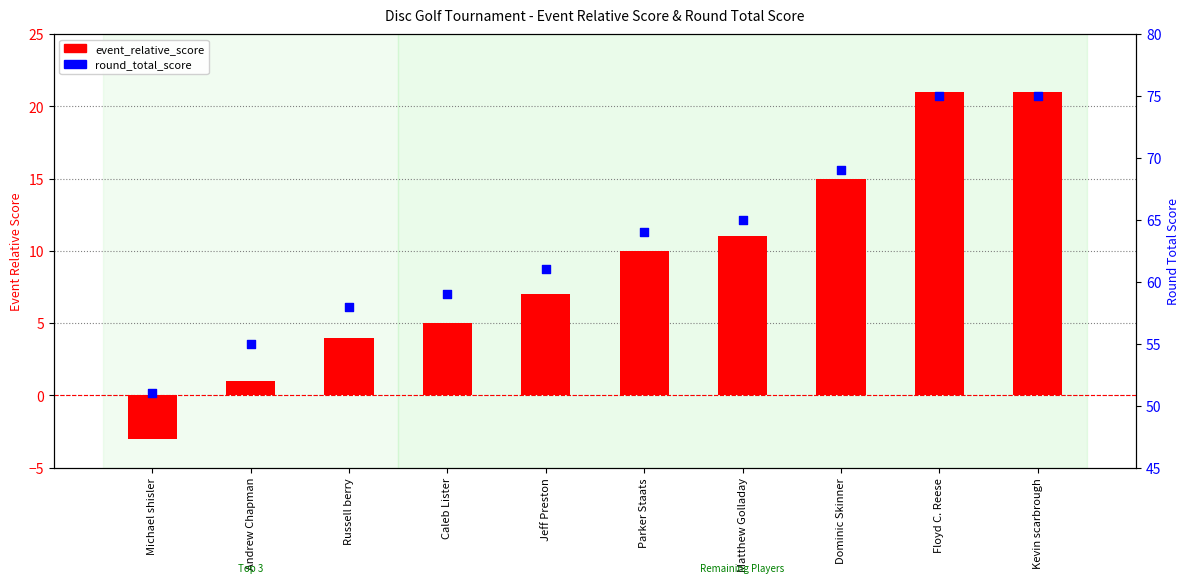

What is the total value across all series at Kevin scarbrough?

96